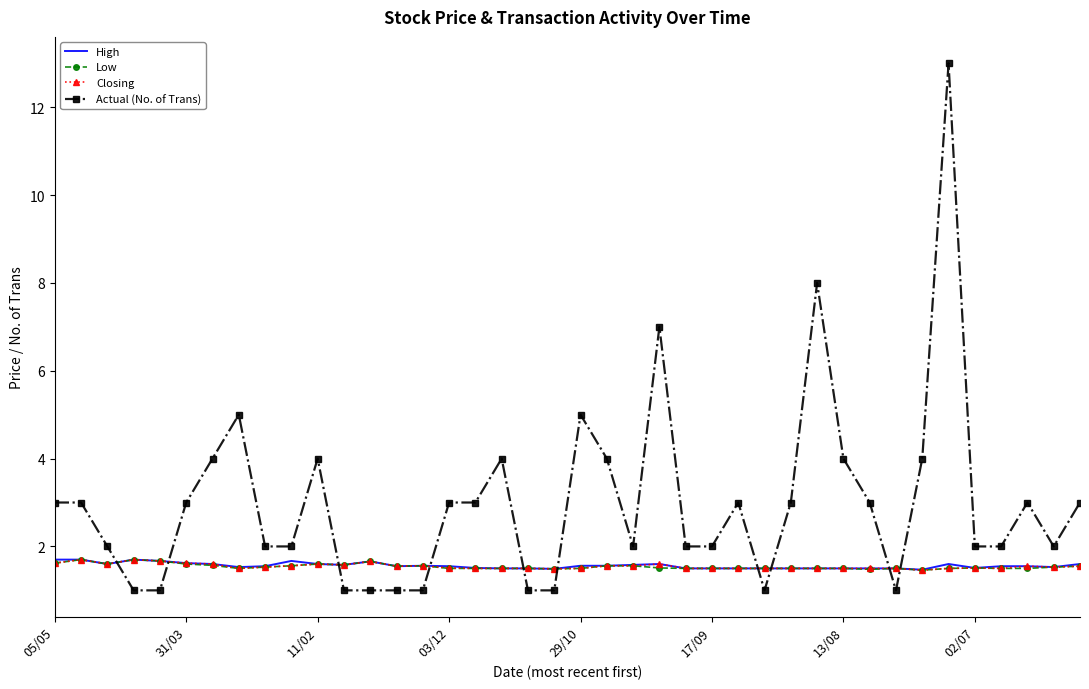

Which series has the largest total across all categories?

Actual (No. of Trans)